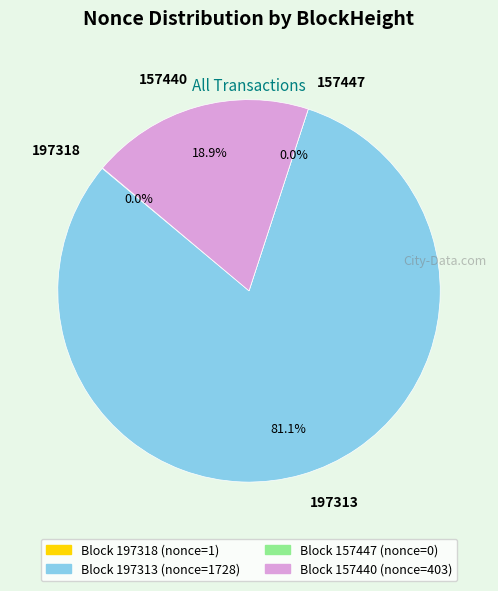

Which has a higher value, 157440 or 197313?

197313